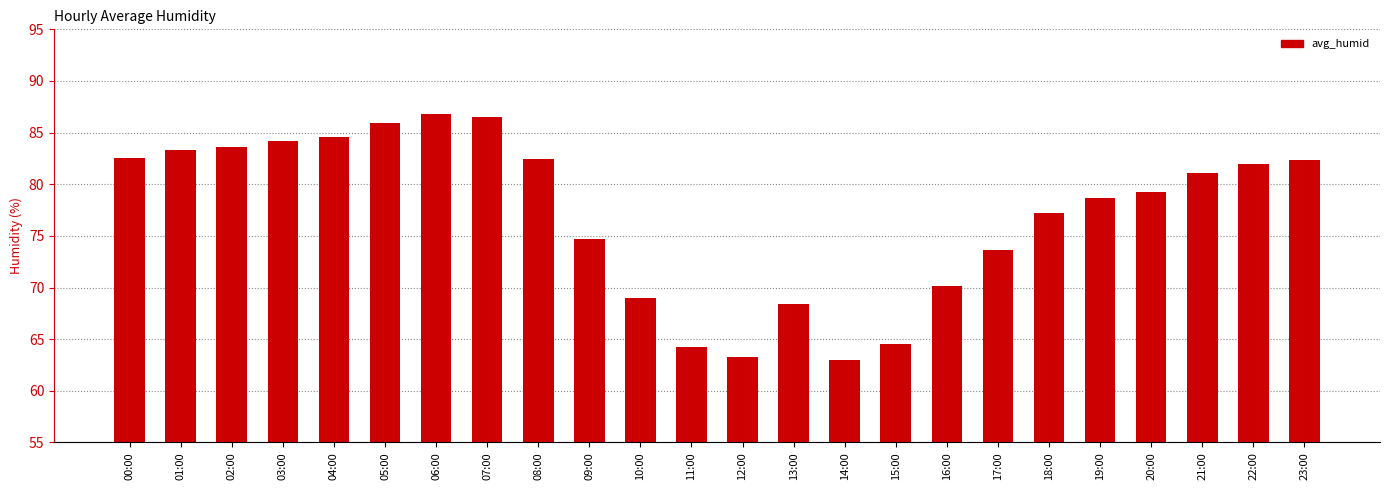

What is the ratio of the value at 07:00 to the value at 09:00?

1.2